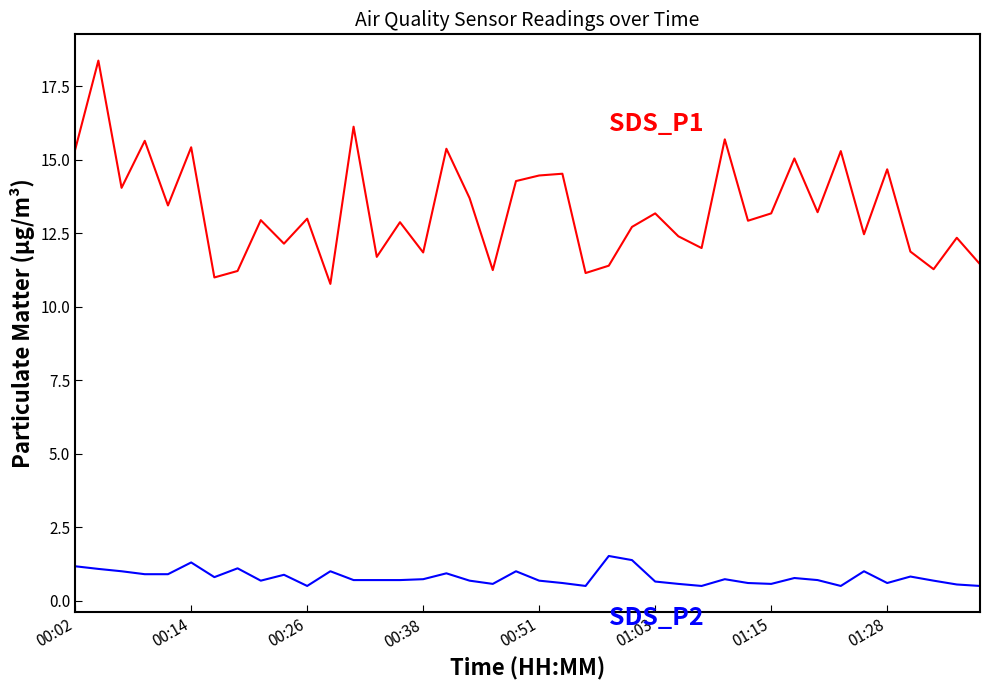

What is the minimum value shown in the chart?

0.5